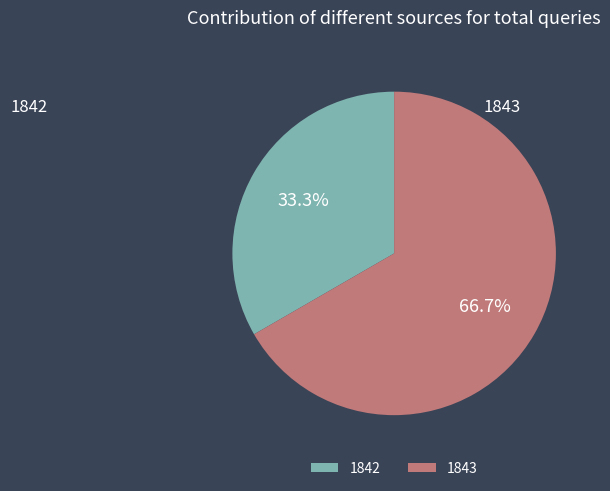

Is it true that 1843 is 67% of the pie?

True